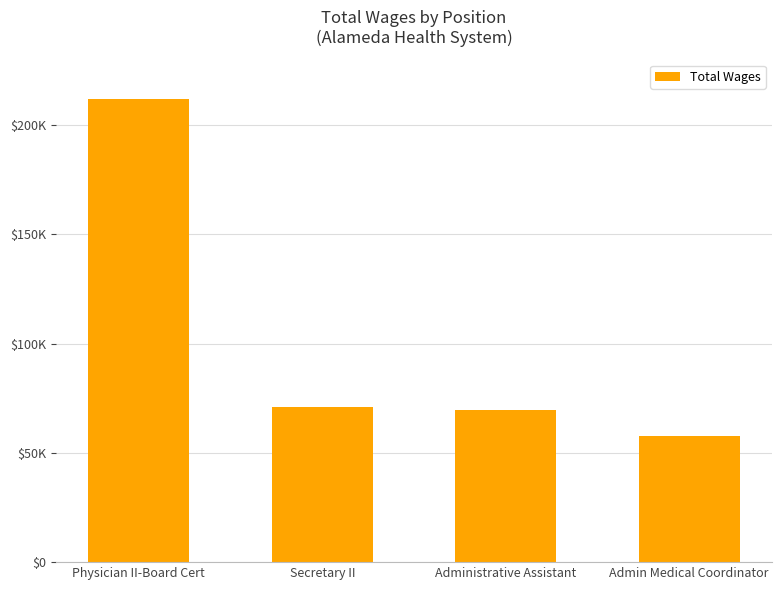

What is the maximum value shown in the chart?

211891